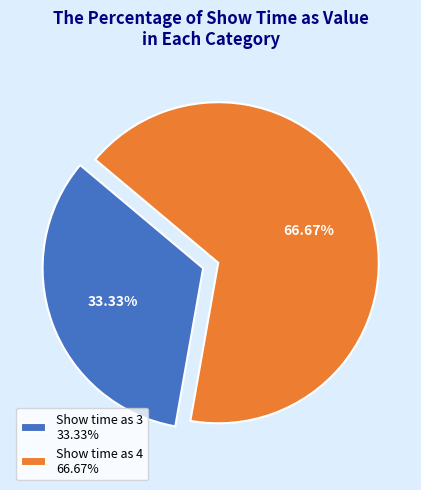

Combined, do Show time as 3 33.33% and Show time as 4 66.67% account for over 50%?

Yes